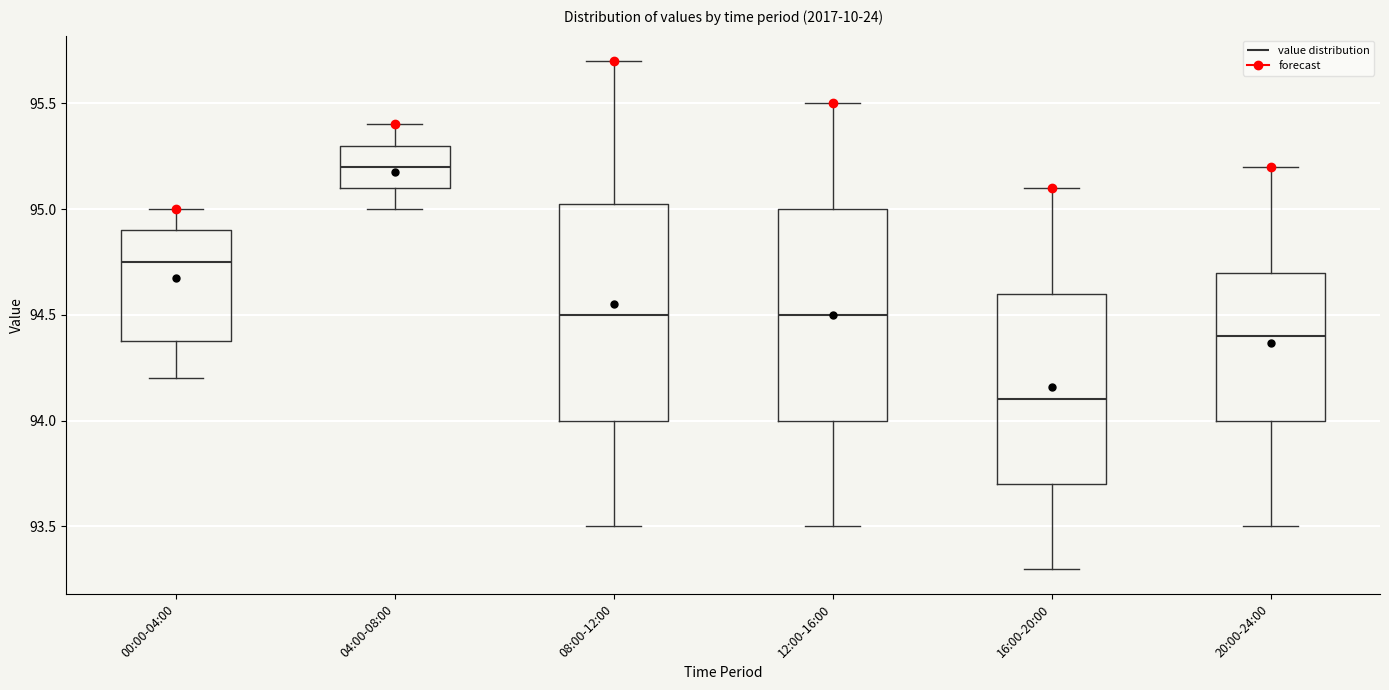

Reading left to right, transcribe this box plot: for each box, give where its median line is, the range the box spans, and where its two whiskers end, as read against the y-axis. The values are not printed on the chart, so give them approximately, as read against the axis.

00:00-04:00: median 94.75, box 94.40 to 94.90, whiskers 94.20 to 95.00
04:00-08:00: median 95.20, box 95.10 to 95.30, whiskers 95.00 to 95.40
08:00-12:00: median 94.50, box 94.00 to 95.05, whiskers 93.50 to 95.70
12:00-16:00: median 94.50, box 94.00 to 95.00, whiskers 93.50 to 95.50
16:00-20:00: median 94.10, box 93.70 to 94.60, whiskers 93.30 to 95.10
20:00-24:00: median 94.40, box 94.00 to 94.70, whiskers 93.50 to 95.20